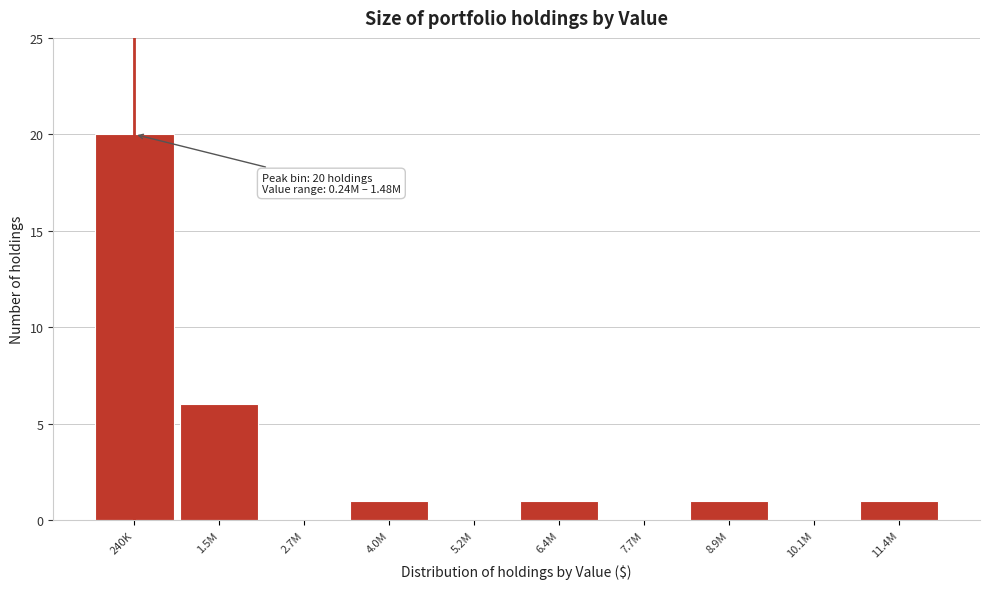

Reading right to left, extract all data points from this chart.

11.4M=1	10.1M=0	8.9M=1	7.7M=0	6.4M=1	5.2M=0	4.0M=1	2.7M=0	1.5M=6	240K=20